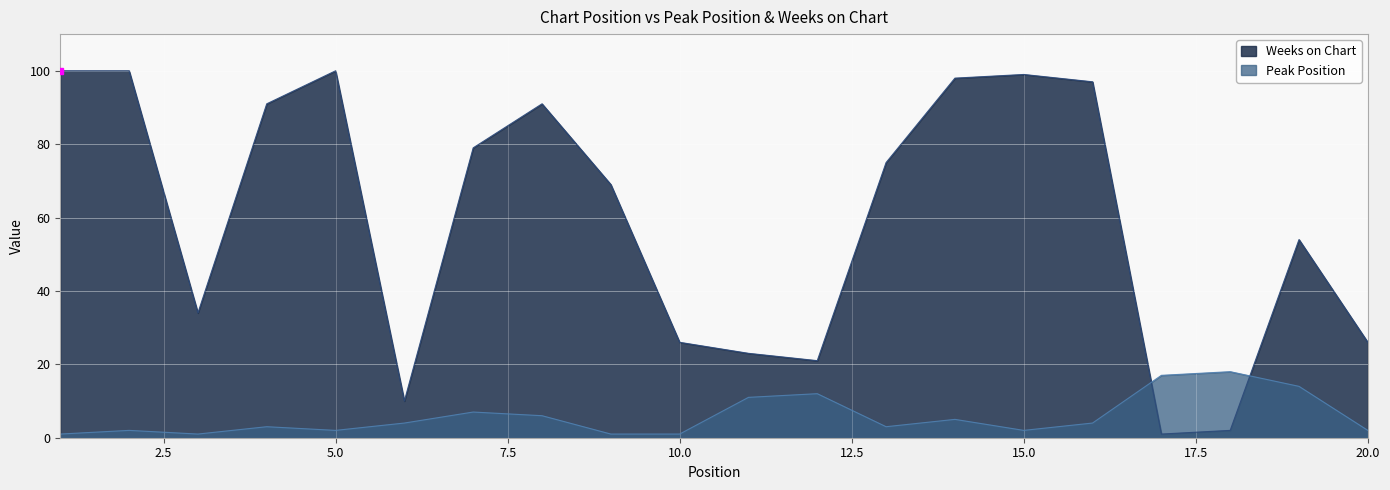

Rank the series by their average value, from highest to lowest.

Weeks on Chart, Peak Position